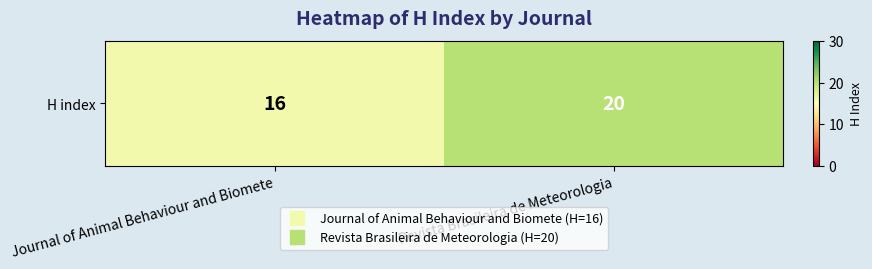

Reading left to right, transcribe all the data shown in this chart.

16	20